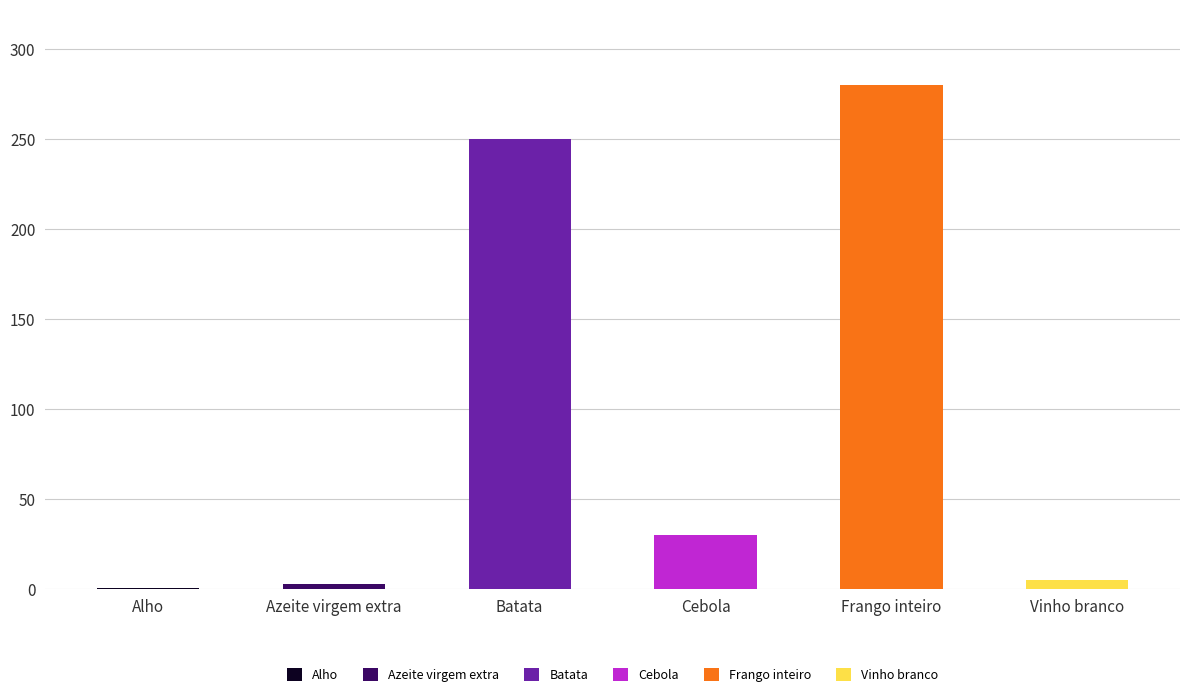

What is the change in value from Alho to Batata?

+249.5